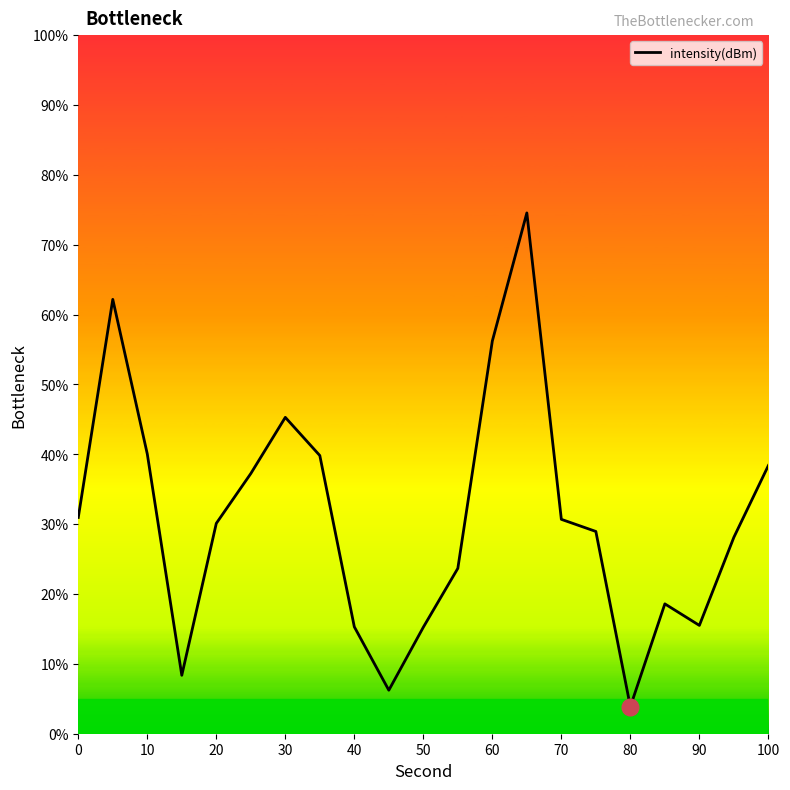

How many lines are shown in the chart?

1